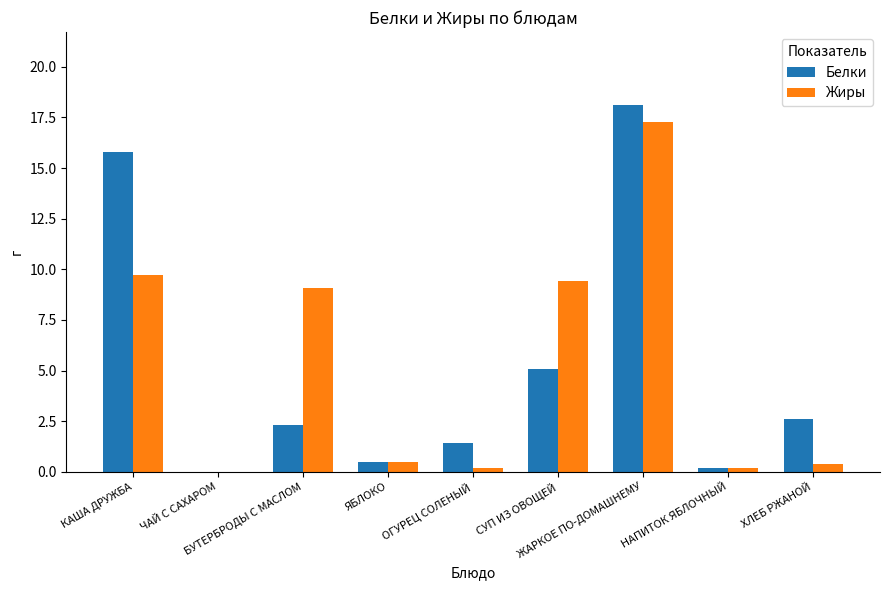

How many groups of bars are there?

9